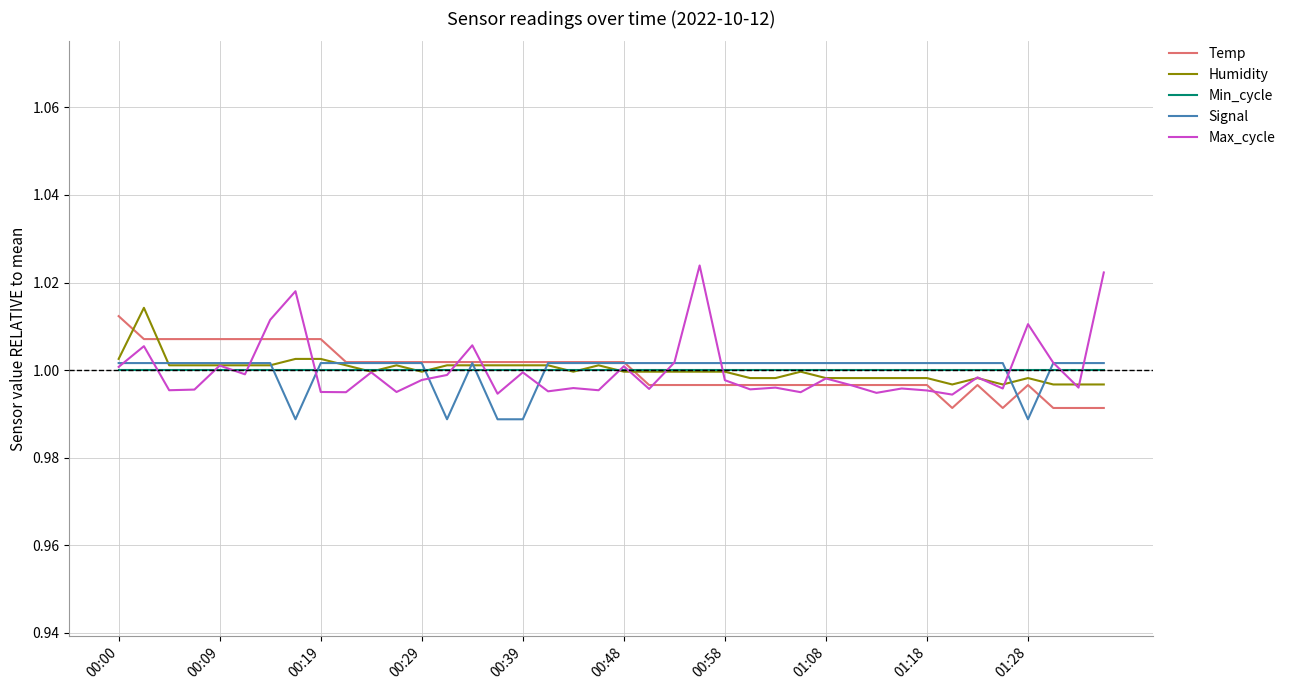

Which series has the largest range (max minus min)?

Max_cycle